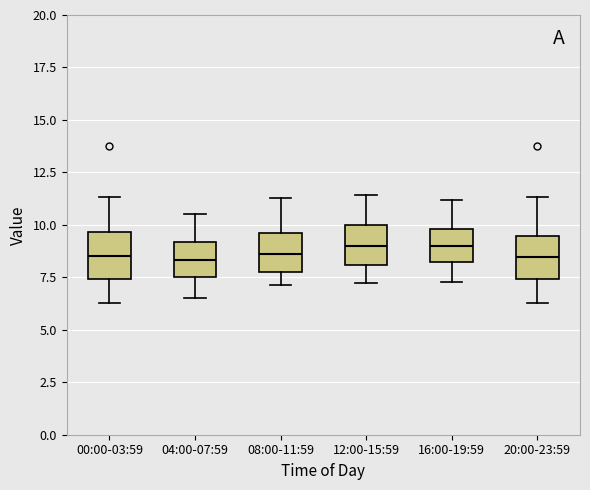

Reading left to right, read every box against the y-axis: the position of its median line, the range the box covers, and the ends of its whiskers. The values are not printed on the chart, so give them approximately, as read against the axis.

00:00-03:59: median 8.5, box 7.5 to 9.5, whiskers 6.5 to 11.5
04:00-07:59: median 8.5, box 7.5 to 9.0, whiskers 6.5 to 10.5
08:00-11:59: median 8.5, box 8.0 to 9.5, whiskers 7.0 to 11.5
12:00-15:59: median 9.0, box 8.0 to 10.0, whiskers 7.5 to 11.5
16:00-19:59: median 9.0, box 8.0 to 10.0, whiskers 7.5 to 11.0
20:00-23:59: median 8.5, box 7.5 to 9.5, whiskers 6.5 to 11.5